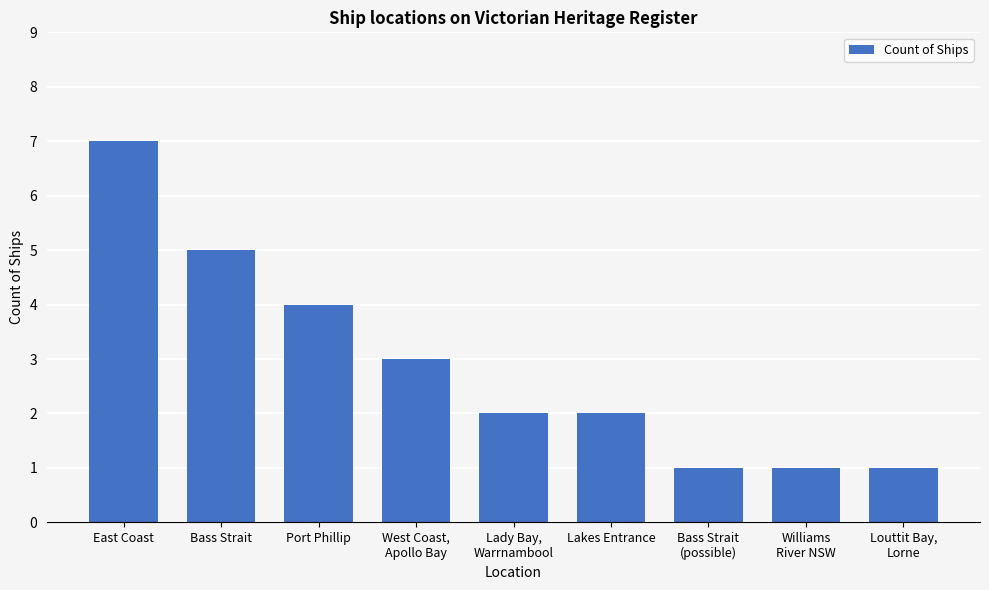

What is the difference between the second highest and minimum values?

4